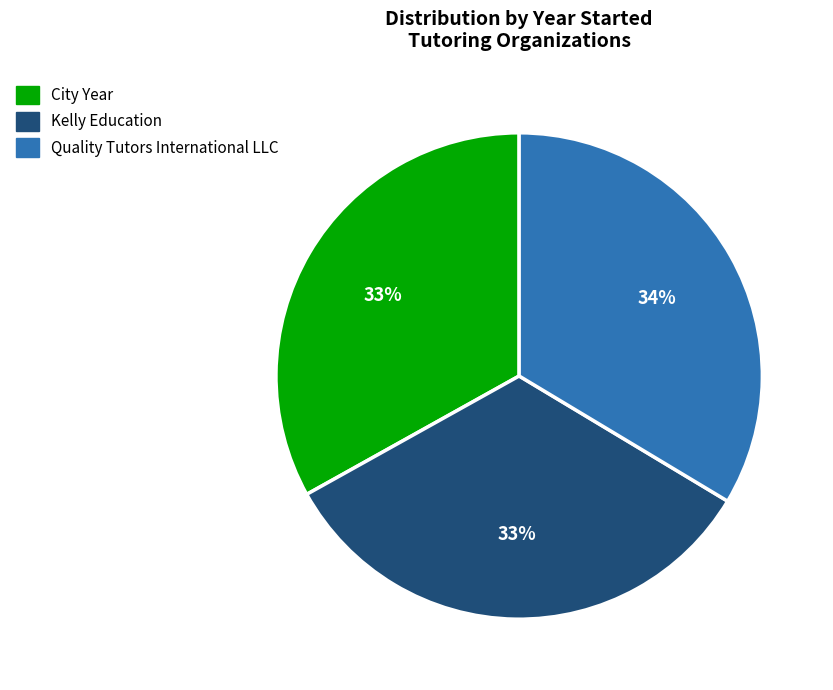

What is the ratio of the value at City Year to the value at Kelly Education?

1.0